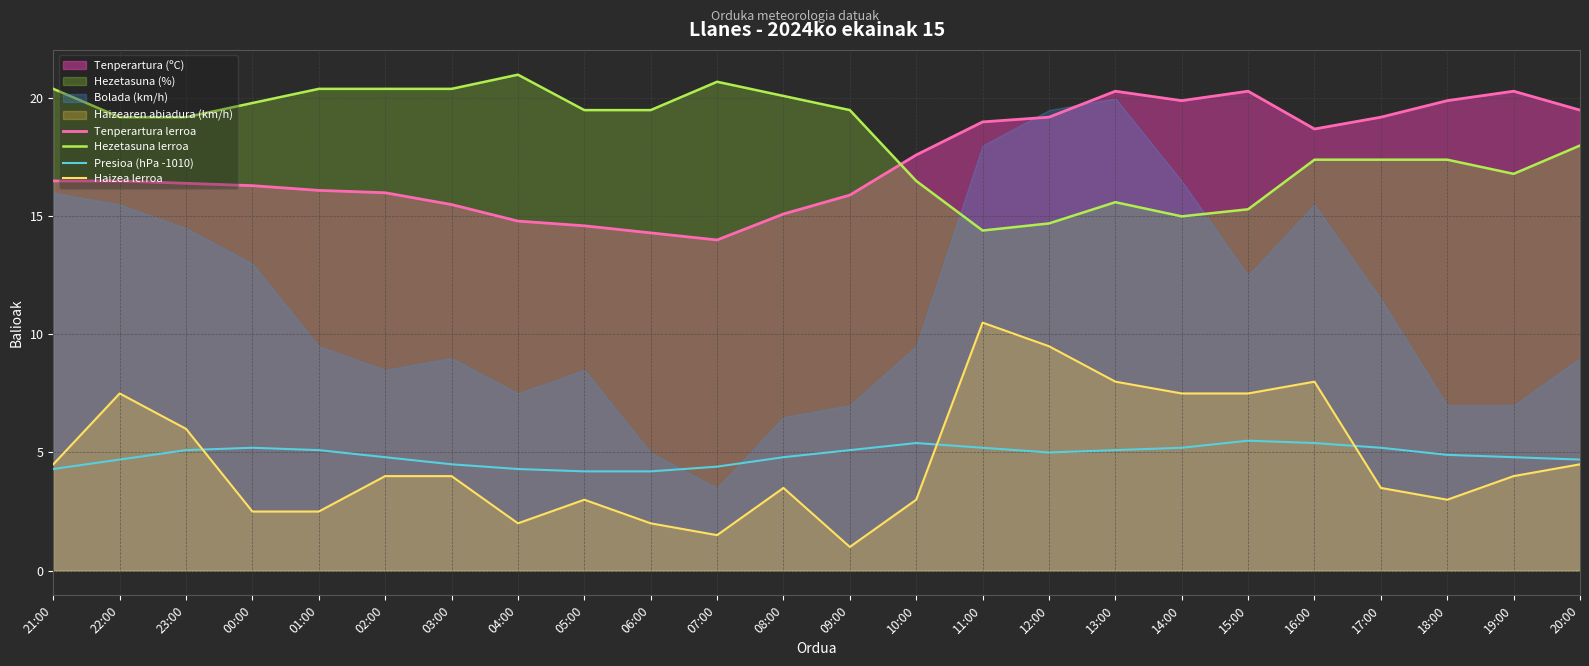

At which label does Tenperartura lerroa reach its minimum?

07:00